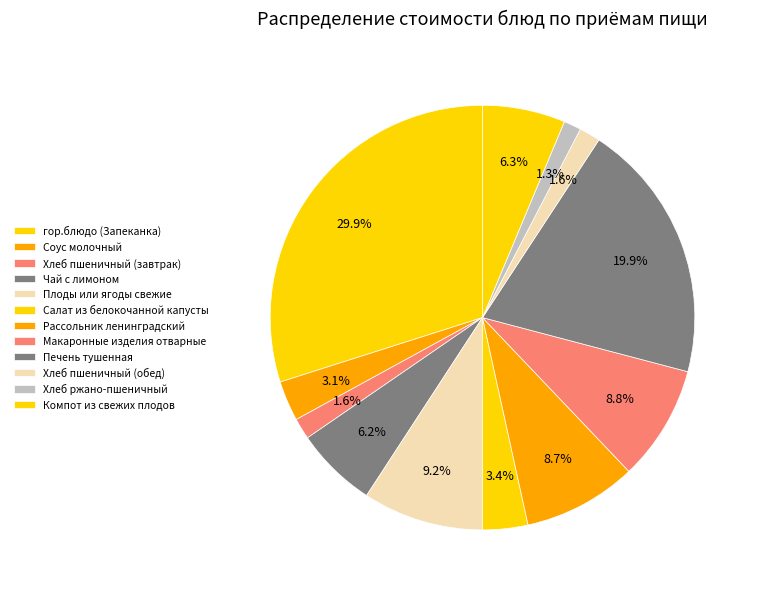

True or false: Печень тушенная accounts for 20% of the total.

True